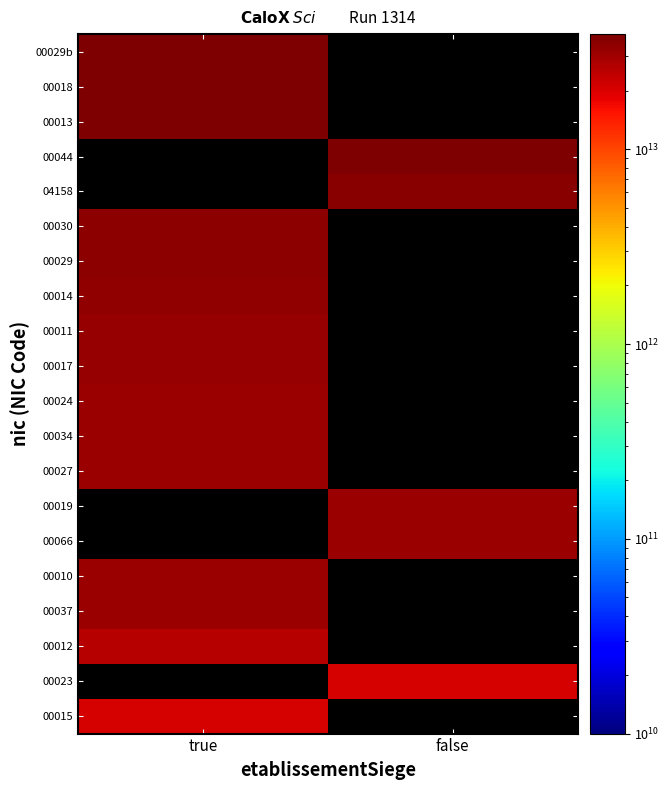

List the labels in order of 00066 value, largest first.

true, false